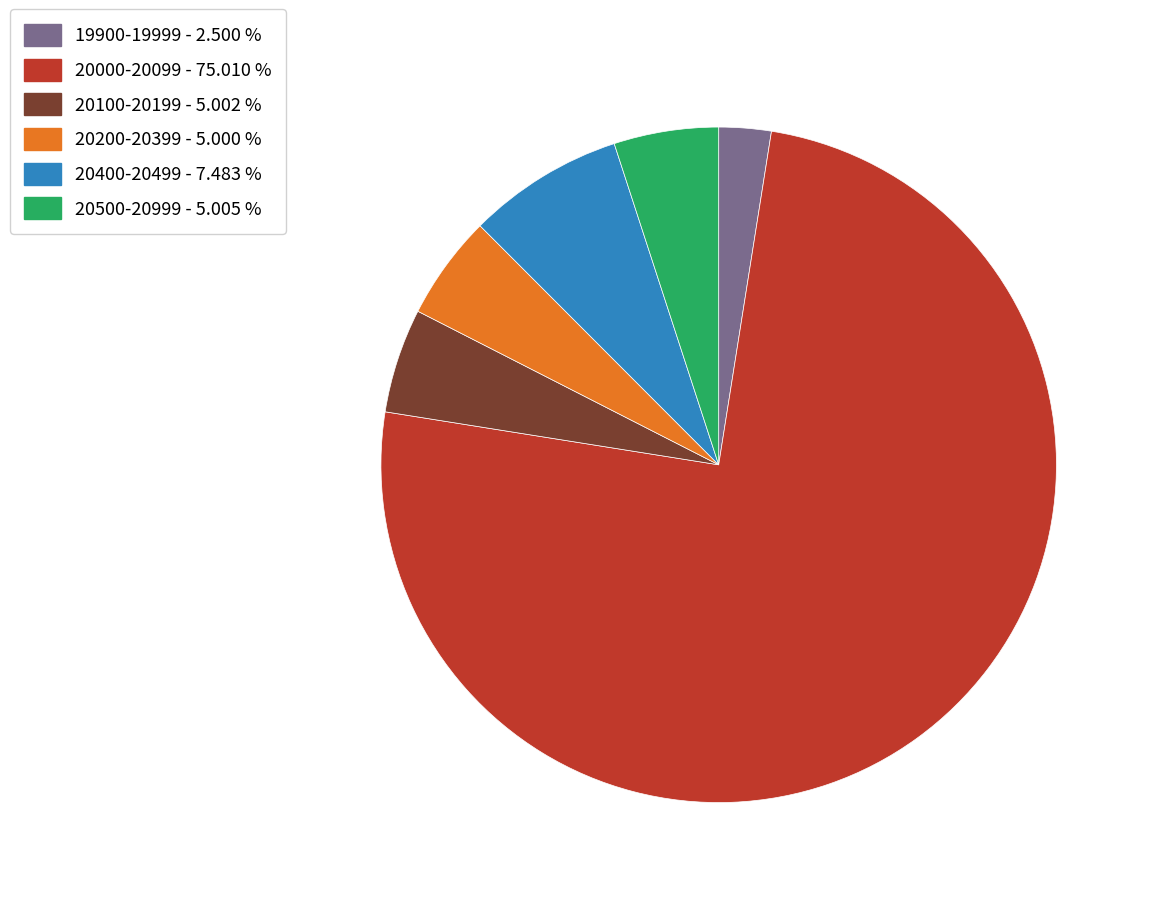

How many slices are in this pie chart?

6